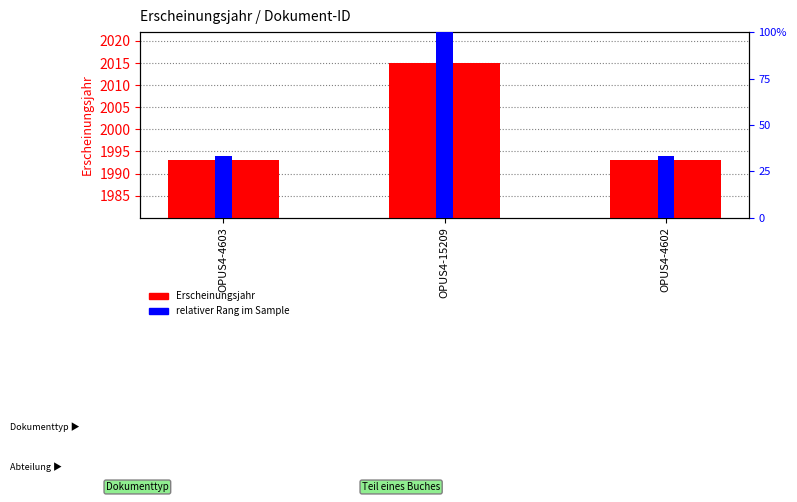

Is it true that relativer Rang im Sample equals 33 at OPUS4-4603?

True